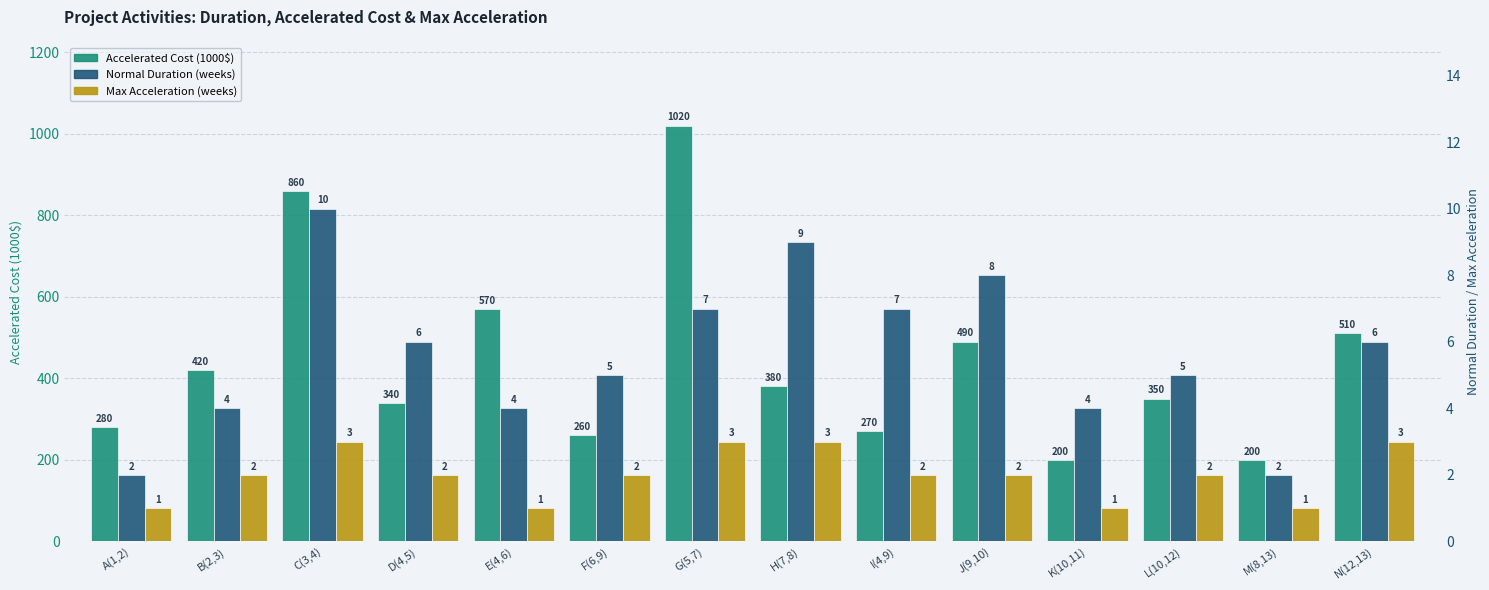

What is the total value across all series at G(5,7)?

1030